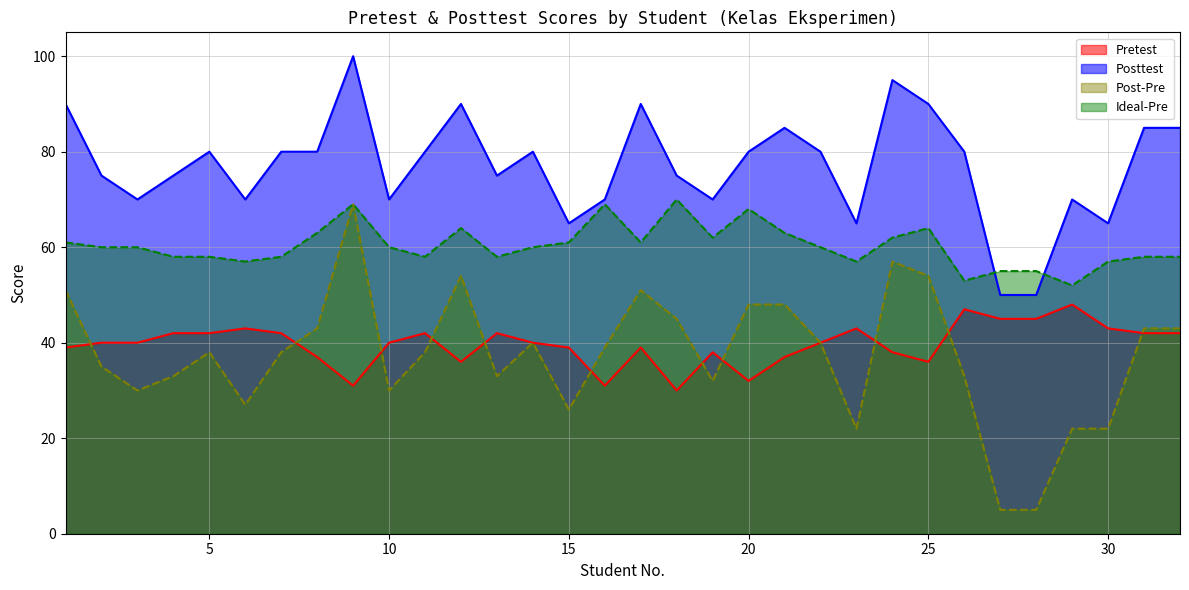

List the labels in order of Ideal-Pre value, smallest first.

29, 26, 27, 28, 6, 23, 30, 4, 5, 7, 11, 13, 31, 32, 2, 3, 10, 14, 22, 1, 15, 17, 19, 24, 8, 21, 12, 25, 20, 9, 16, 18